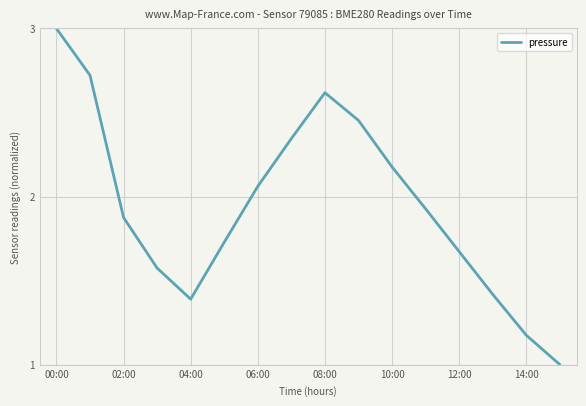

What is the maximum value shown in the chart?

3.0